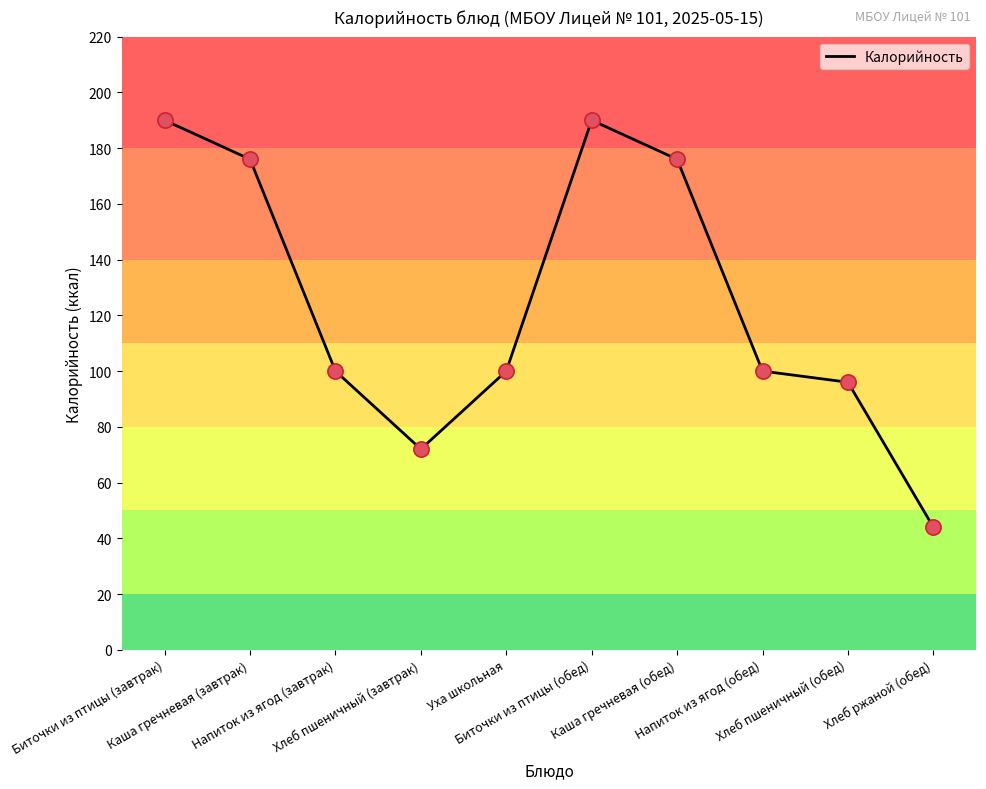

What is the change in value from Биточки из птицы (завтрак) to Каша гречневая (обед)?

-14